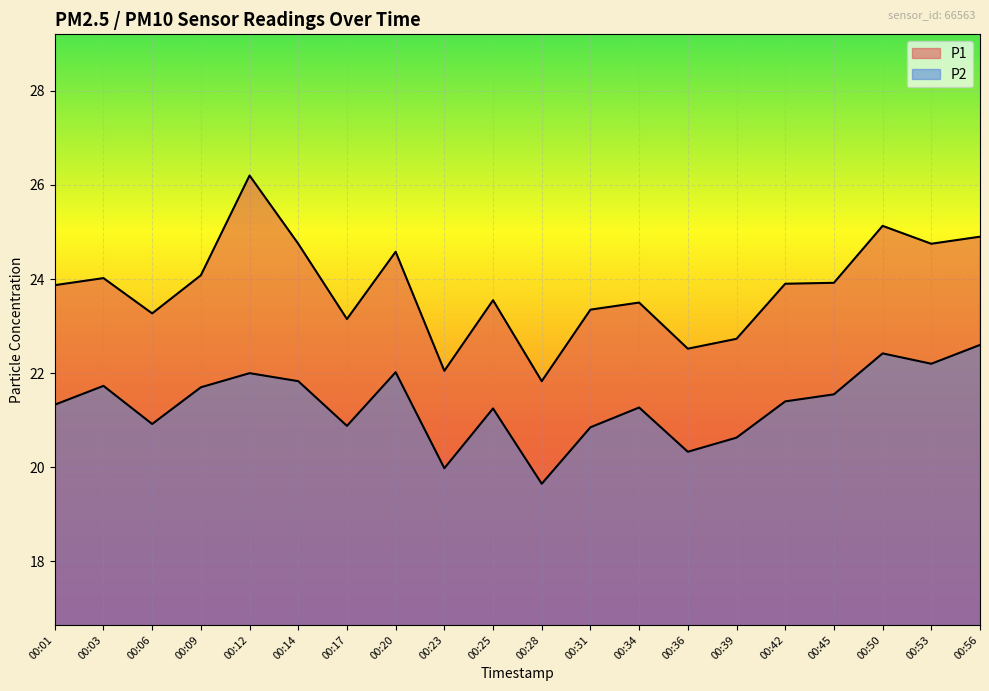

The value of P2 at 00:34 is 37.0. True or false?

False